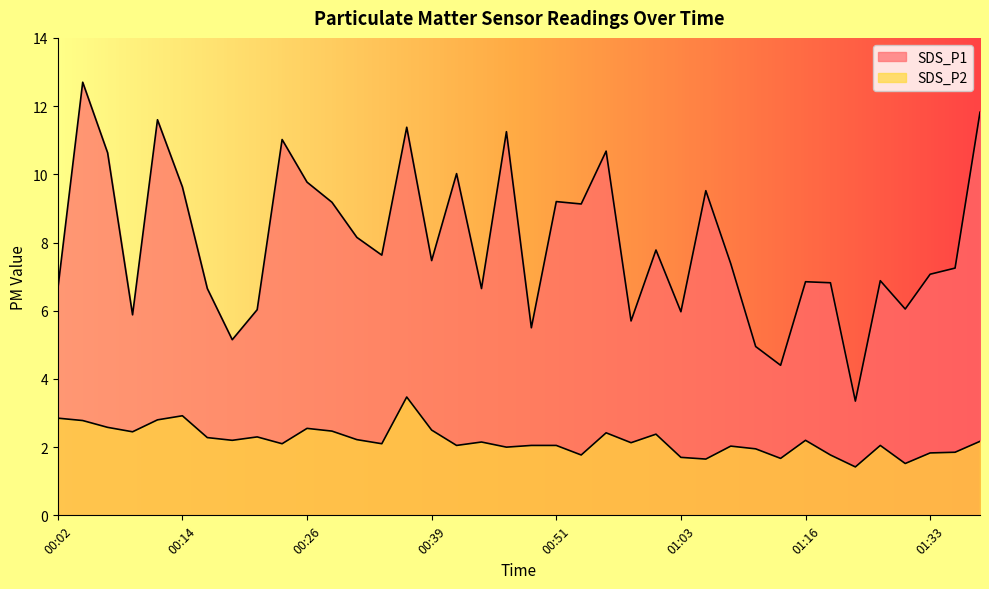

Where does the SDS_P2 series first go above 2?

00:02